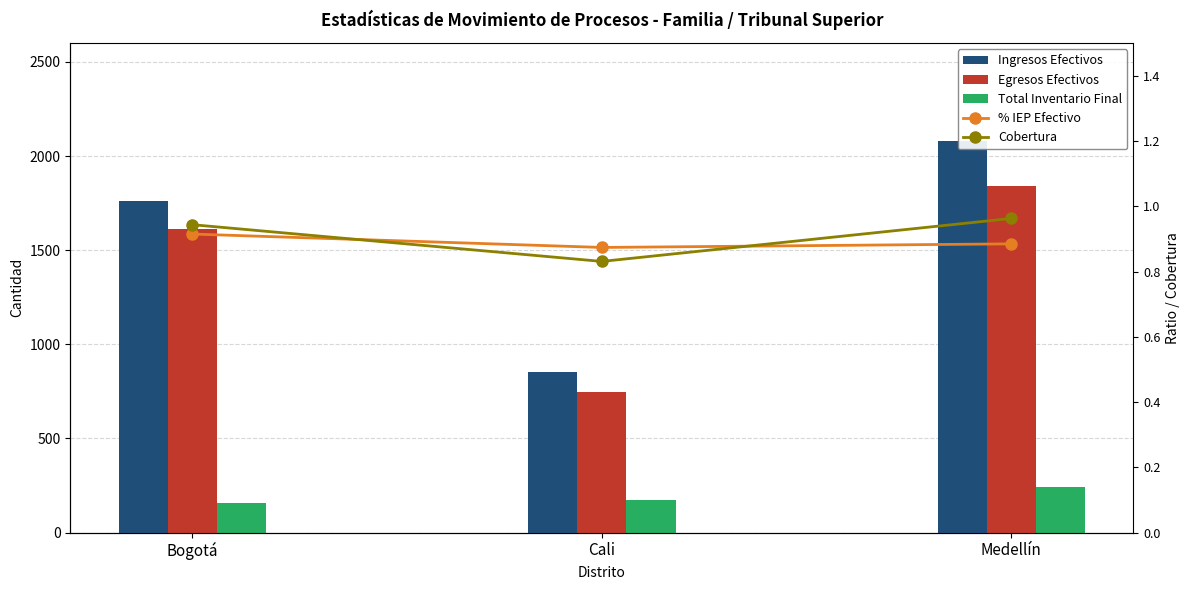

What is the difference between the highest and lowest values at Cali?

854.2